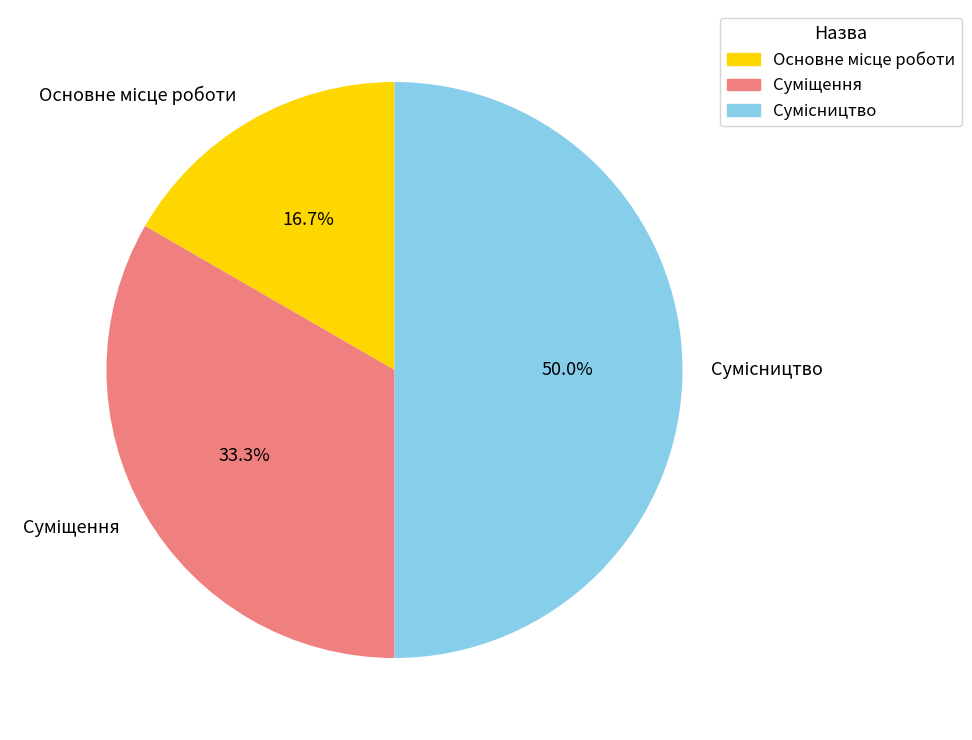

How many slices are in this pie chart?

3